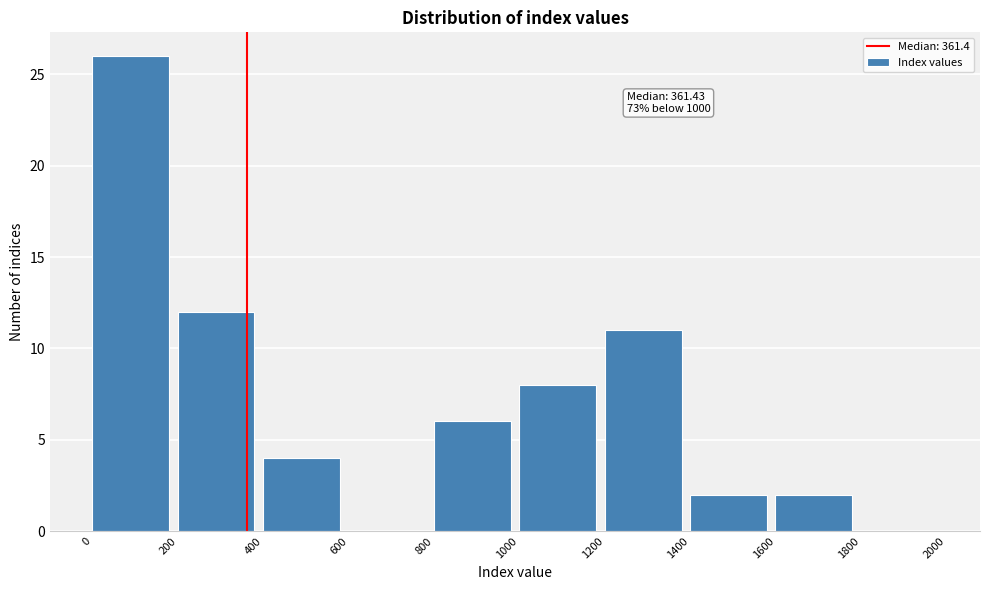

Over which range of the x-axis is the bar tallest?

0 to 200